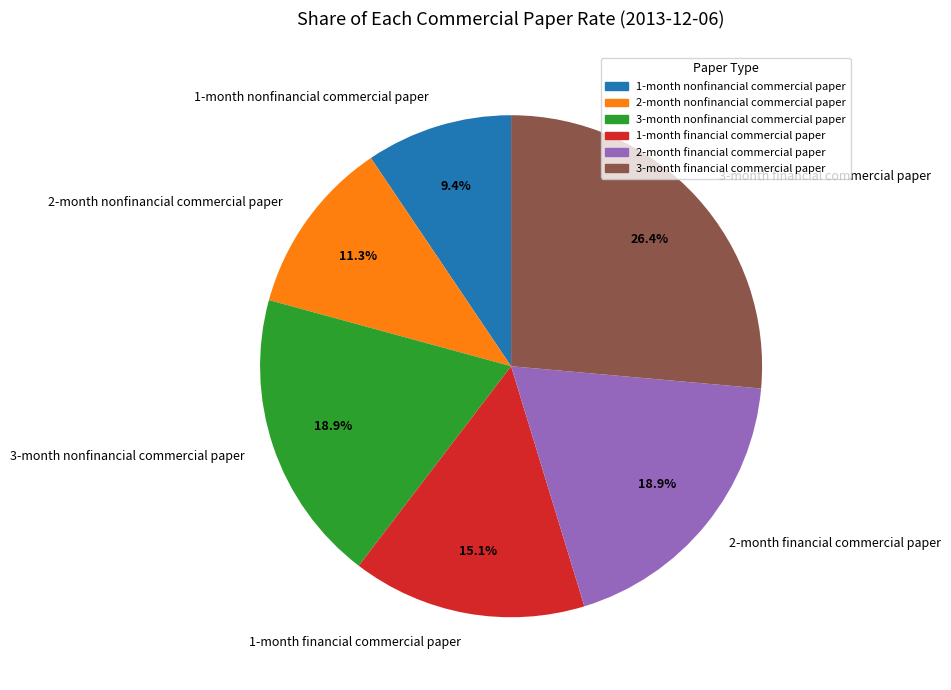

To the nearest percent, what is the difference between the largest and smallest slice percentages?

17%